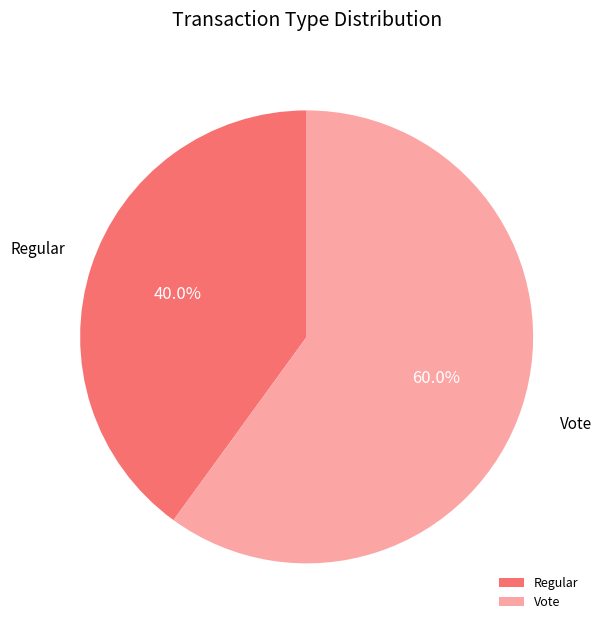

Which has a higher value, Vote or Regular?

Vote